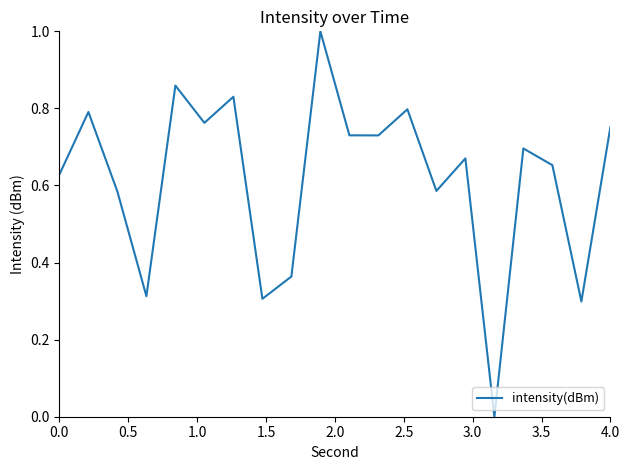

What is the difference between the maximum and minimum values?

1.0